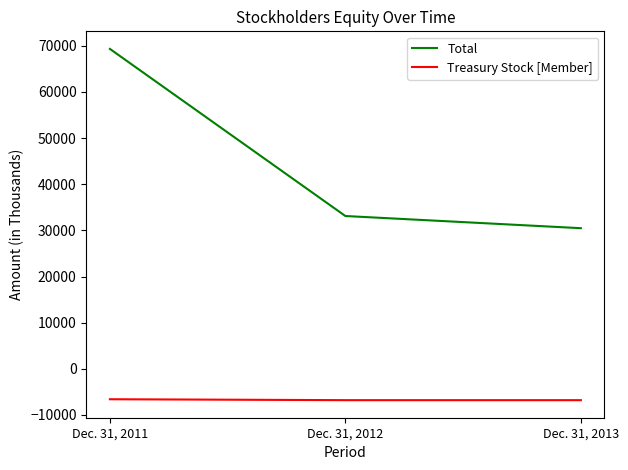

At how many categories does at least one series exceed 42677?

1